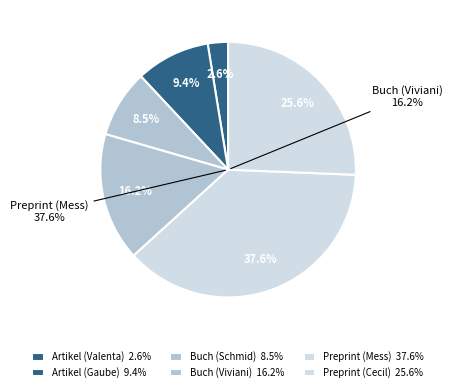

Count the number of slices in the pie.

6